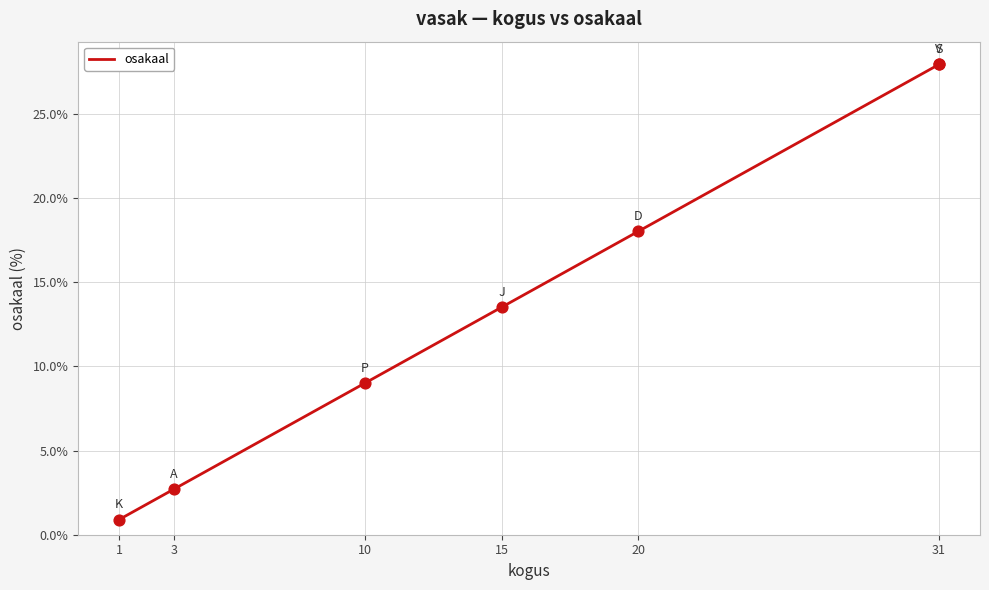

What is the change in value from 1 to 31?

+27.0